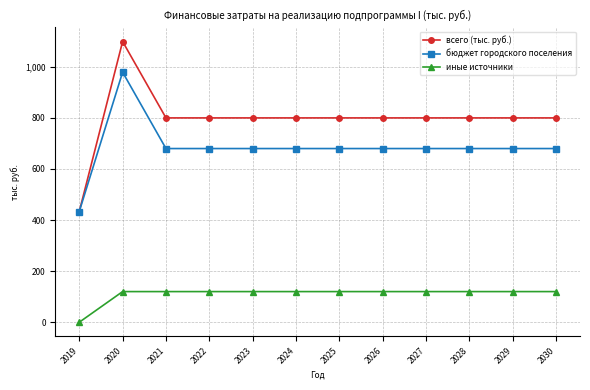

What is the value of the бюджет городского поселения point at the 6th from the left?

680.0